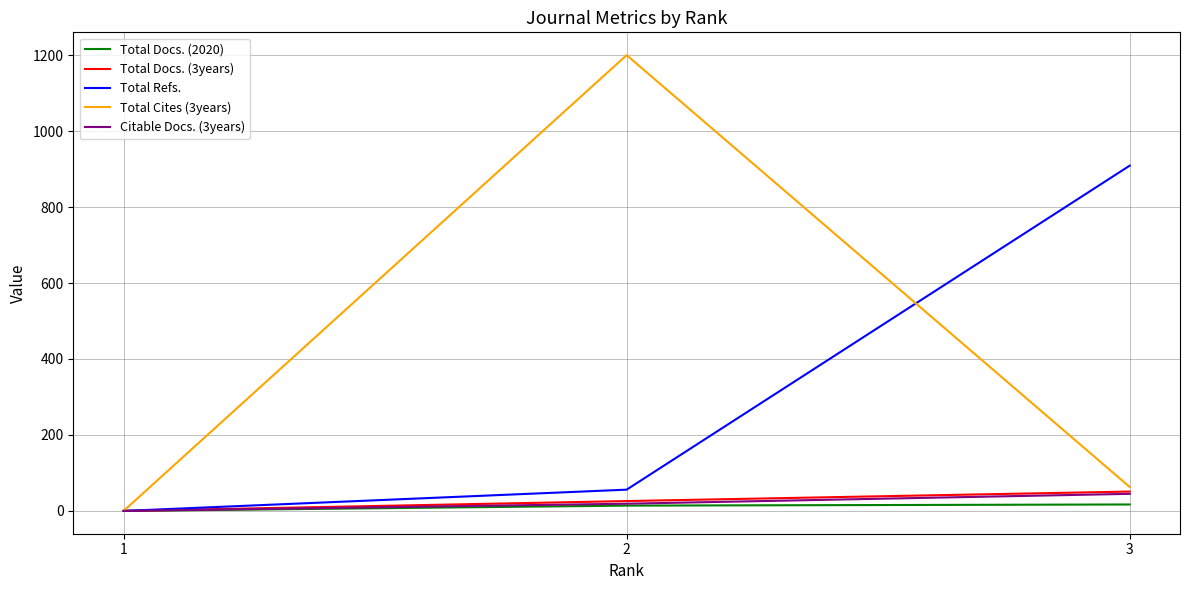

Between 1 and 3, which series saw the biggest shift?

Total Refs.